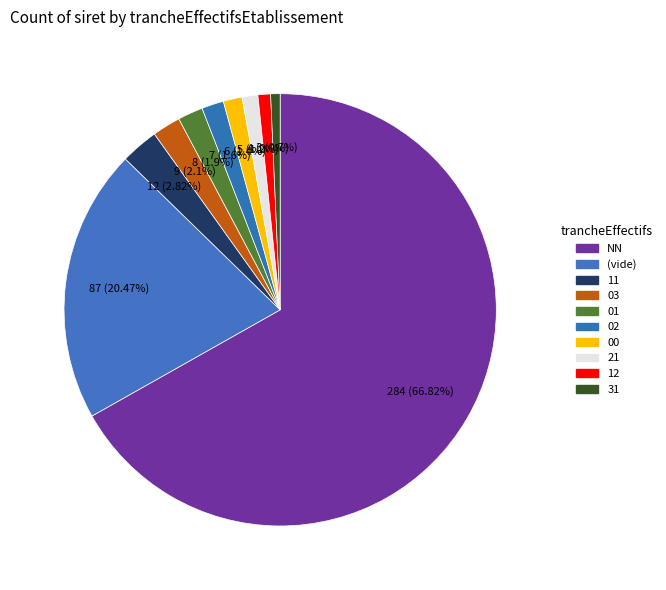

Is there a majority slice in this chart?

Yes